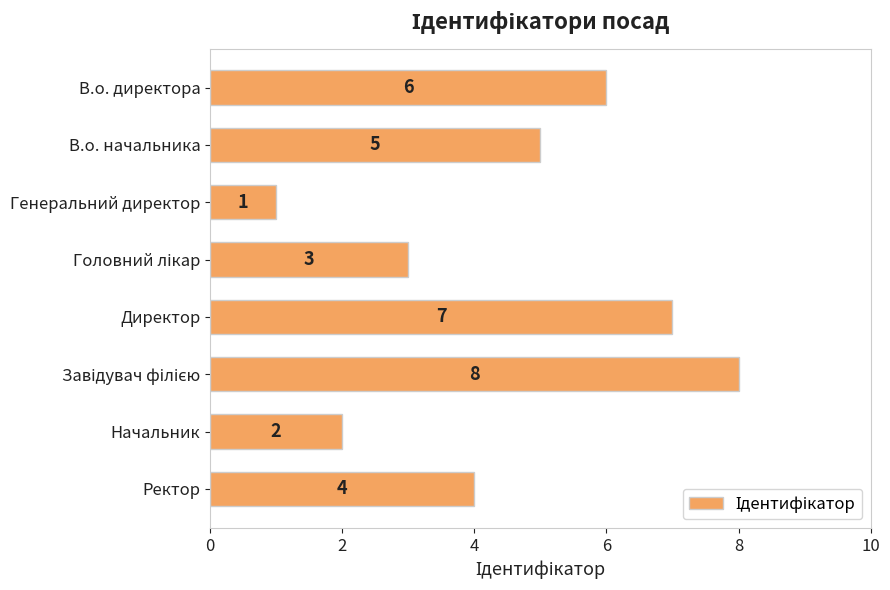

What is the sum of the values at Генеральний директор and В.о. директора?

7